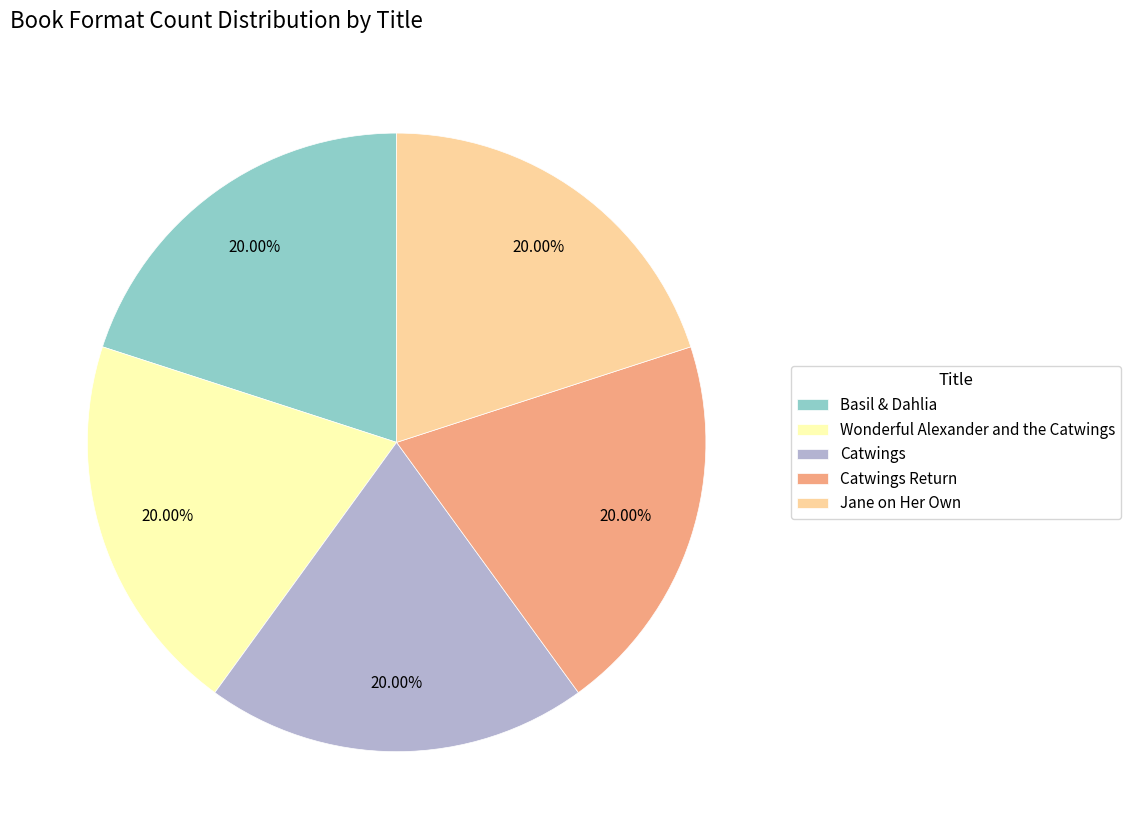

Does any single category account for the majority?

No